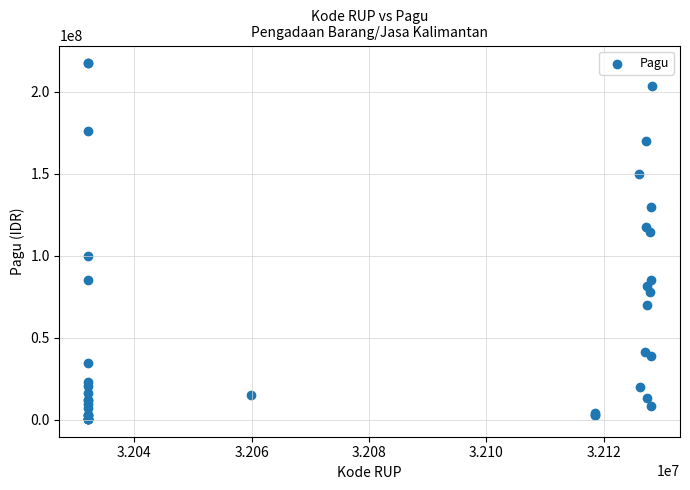

What Y value in the scatter plot is closest to 108830000?

114296000